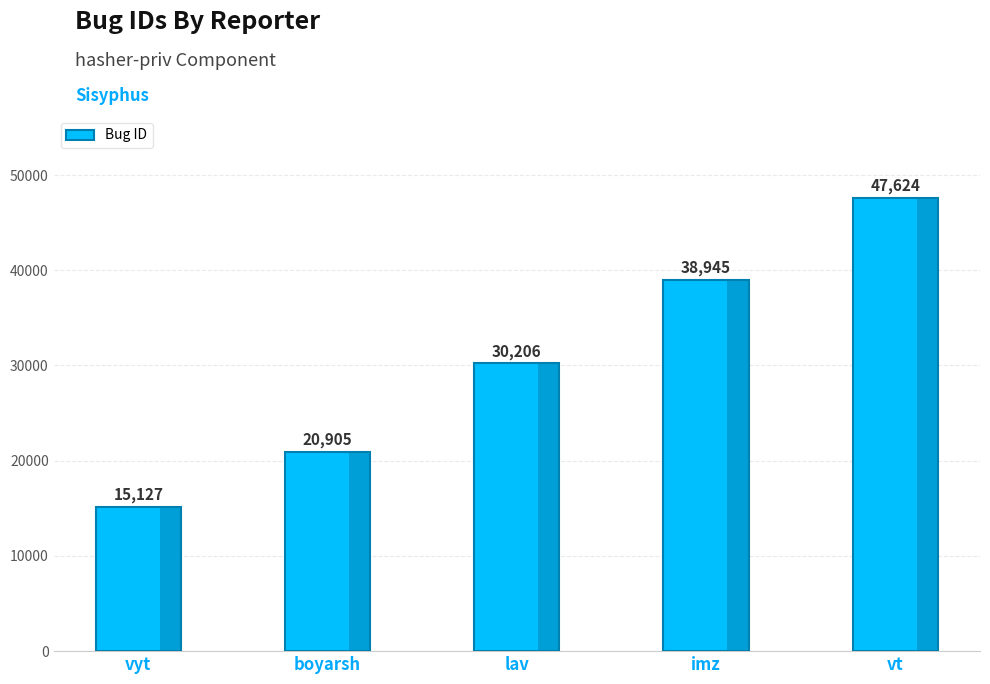

What is the label of the 2nd bar from the right?

imz